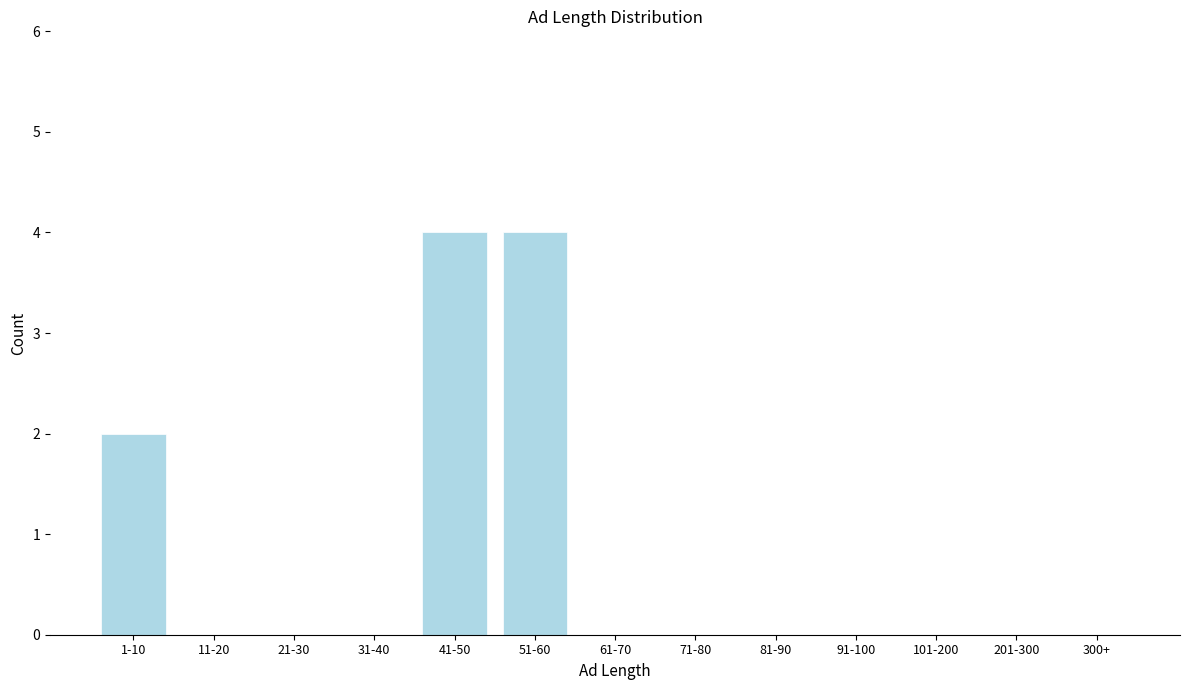

Reading left to right, what are all the values shown in this chart?

1-10=2	11-20=0	21-30=0	31-40=0	41-50=4	51-60=4	61-70=0	71-80=0	81-90=0	91-100=0	101-200=0	201-300=0	300+=0